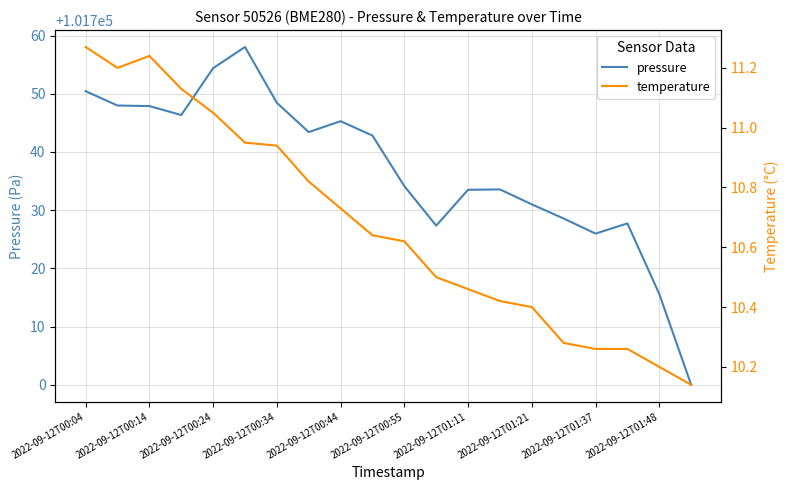

The pressure series shows 101750.4 at 2022-09-12T00:04. True or false?

True